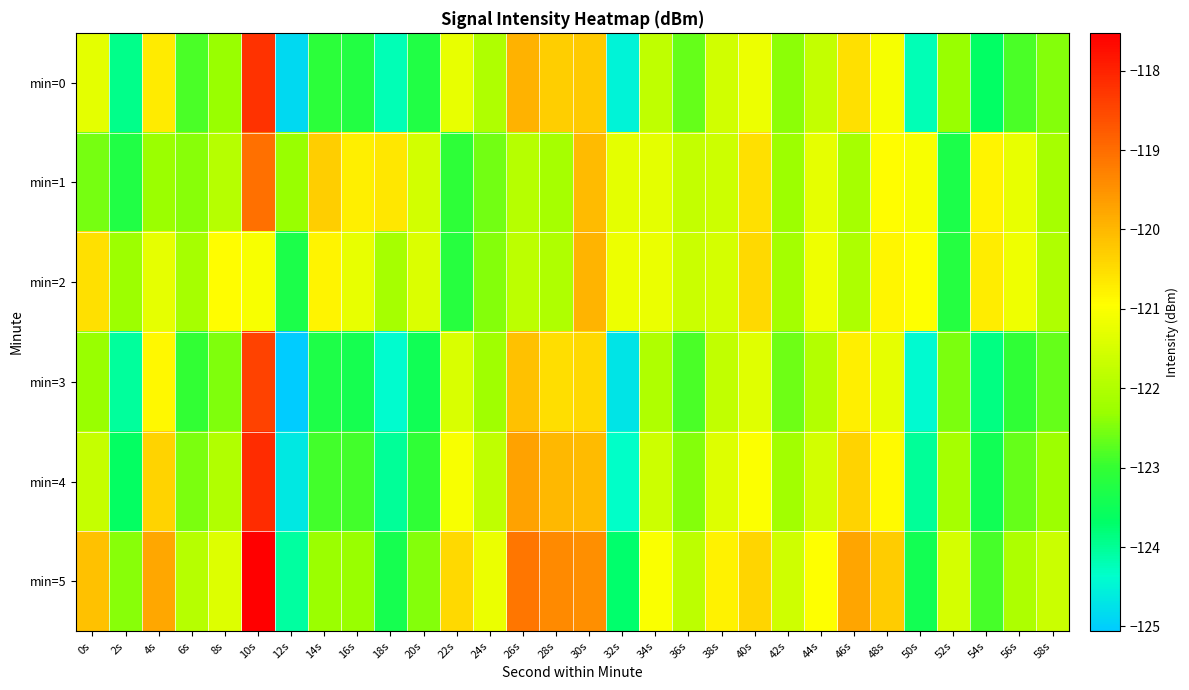

How many series are shown in this chart?

6